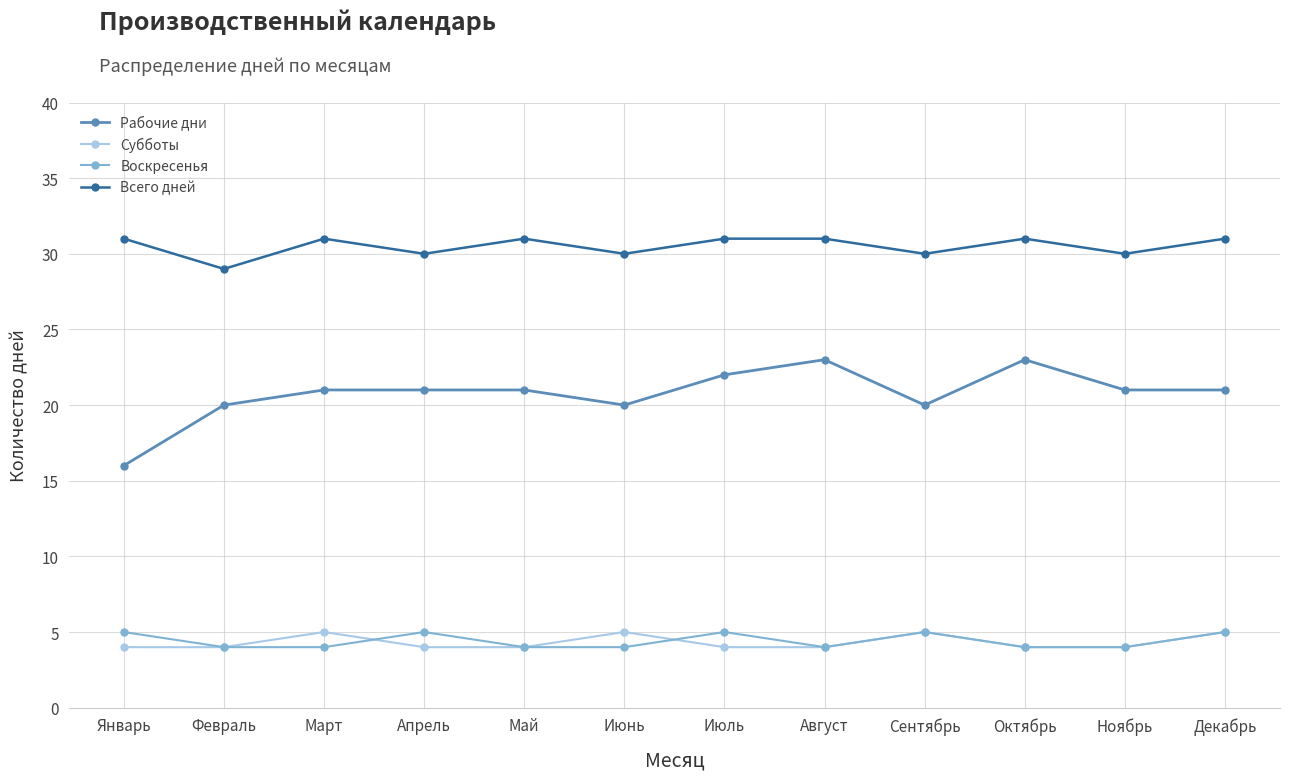

How many interior local valleys does the Всего дней series have?

5